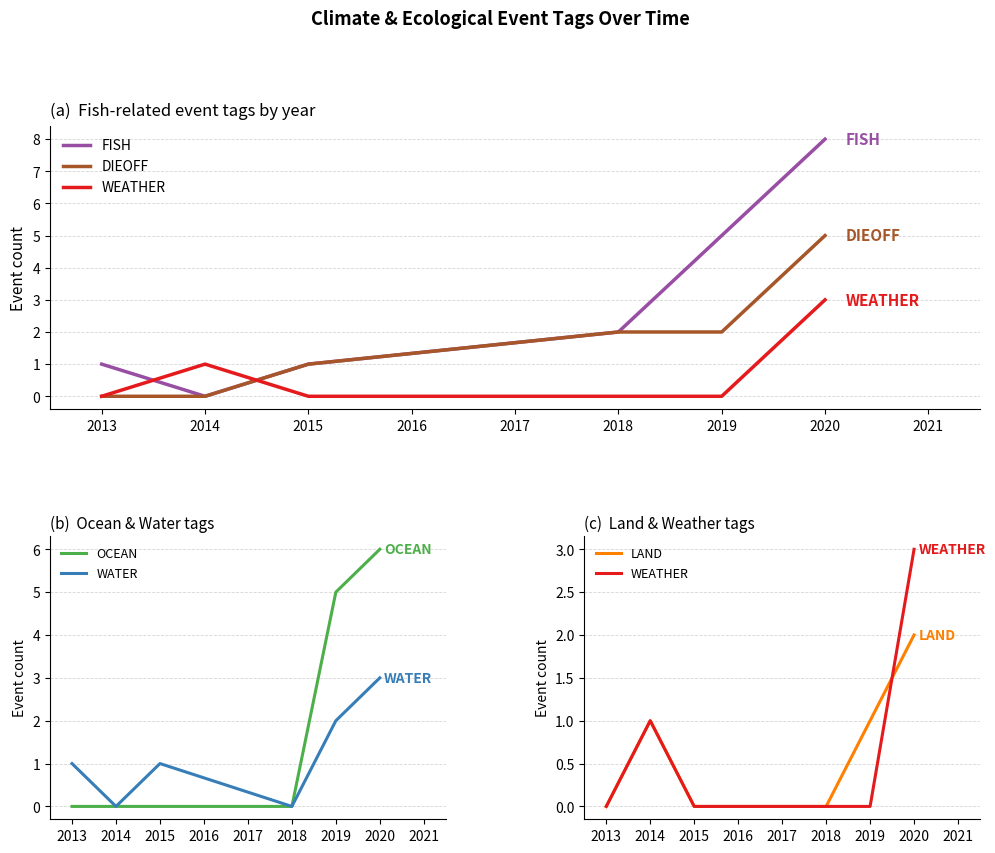

What is the maximum value for WATER?

3